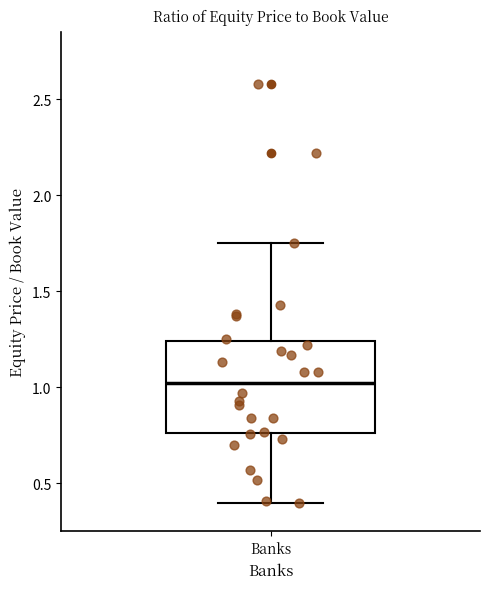

Transcribe this box plot: give where the median line is, the range the box spans, and where the two whiskers end, as read against the y-axis. The values are not printed on the chart, so give them approximately, as read against the axis.

median 1.05, box 0.75 to 1.25, whiskers 0.40 to 1.75